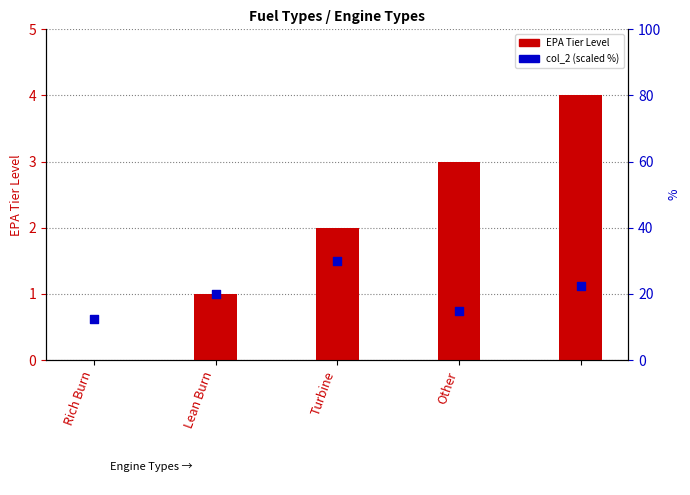

What are all the series names shown in the legend?

EPA Tier Level, col_2 (scaled %)